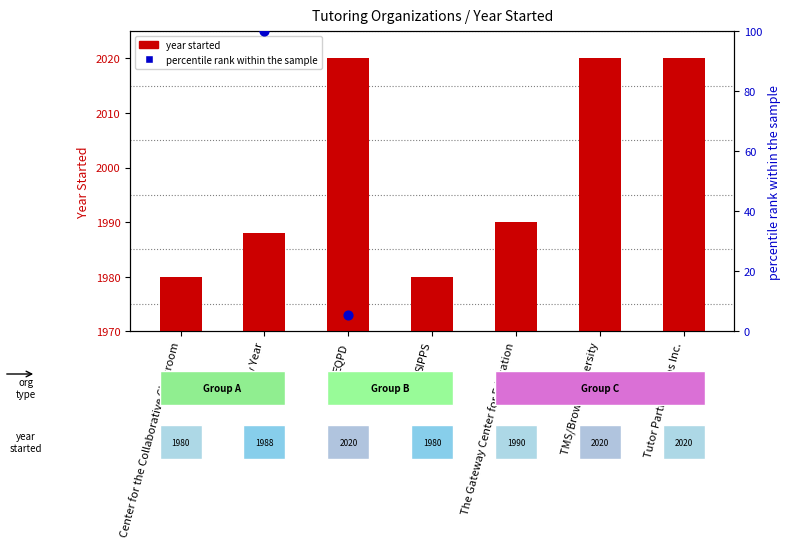

What is the change in value from EQPD to The Gateway Center for Education?

-30